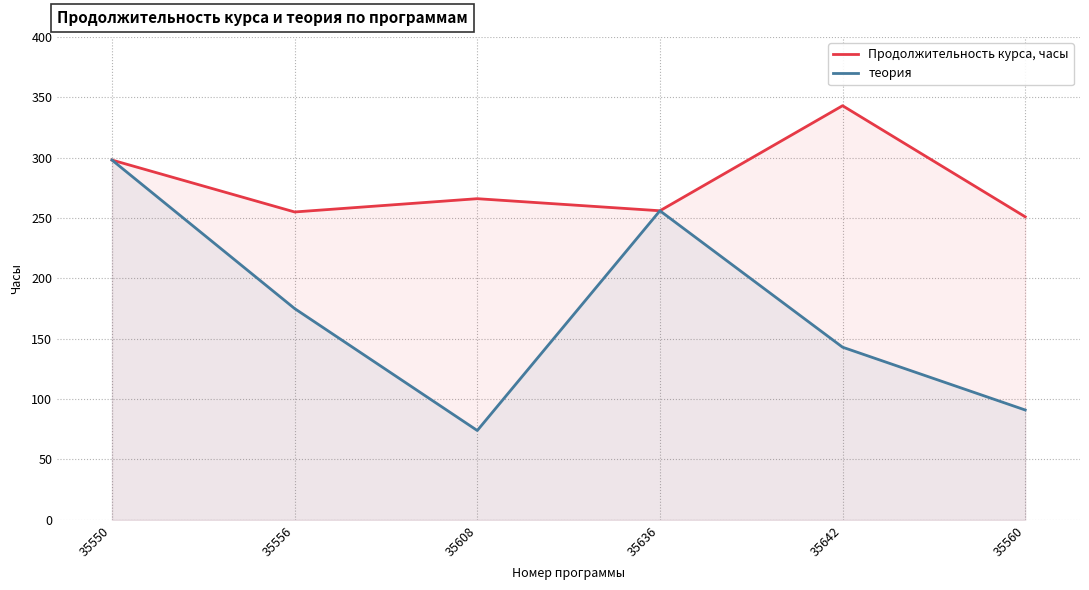

True or false: теория and Продолжительность курса, часы intersect in this chart.

False